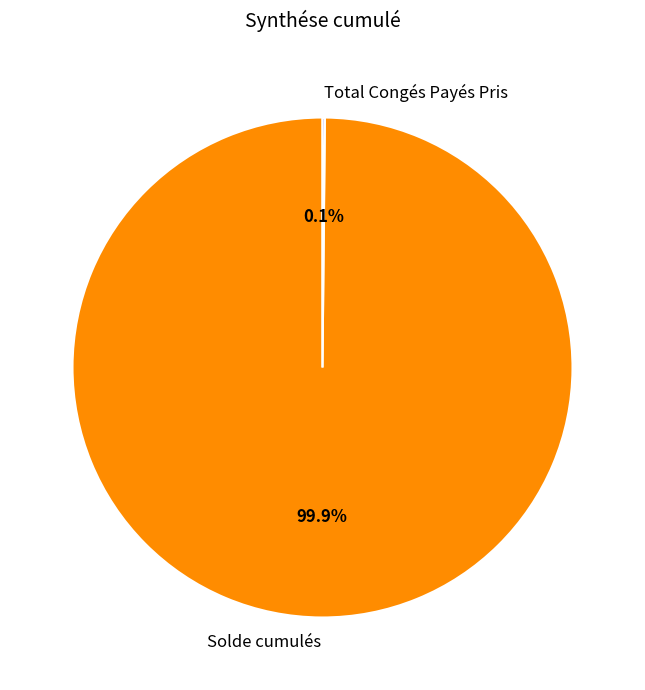

Is there any slice that represents more than half of the pie?

Yes